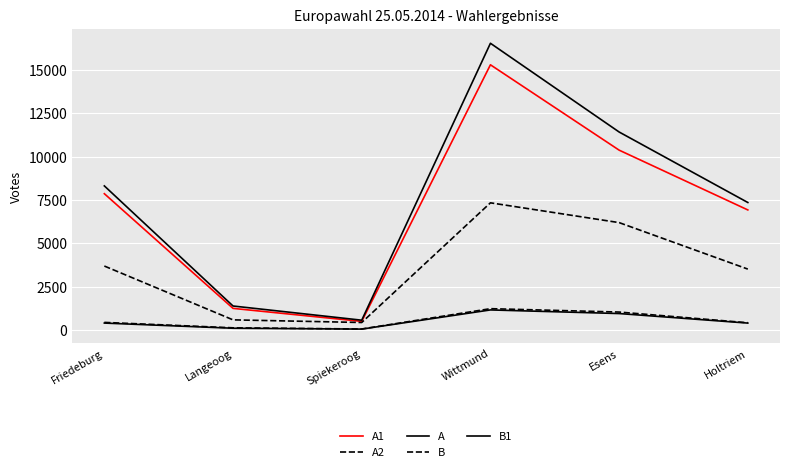

Which series has the largest range (max minus min)?

A